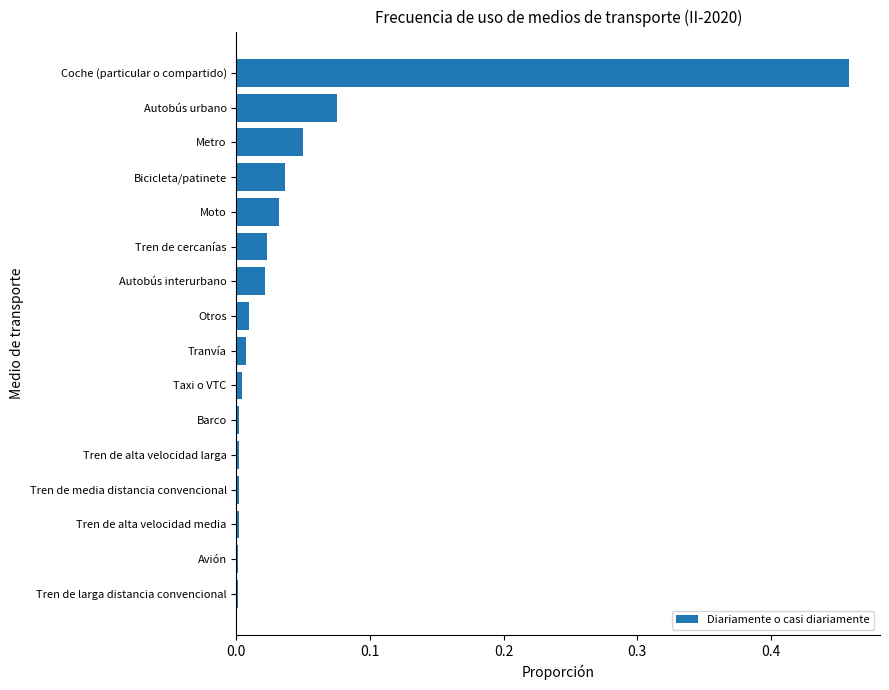

Which has a higher value, Bicicleta/patinete or Barco?

Bicicleta/patinete